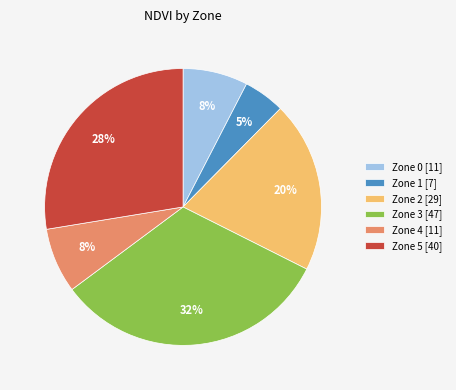

Does Zone 0 represent more than half of the total?

No